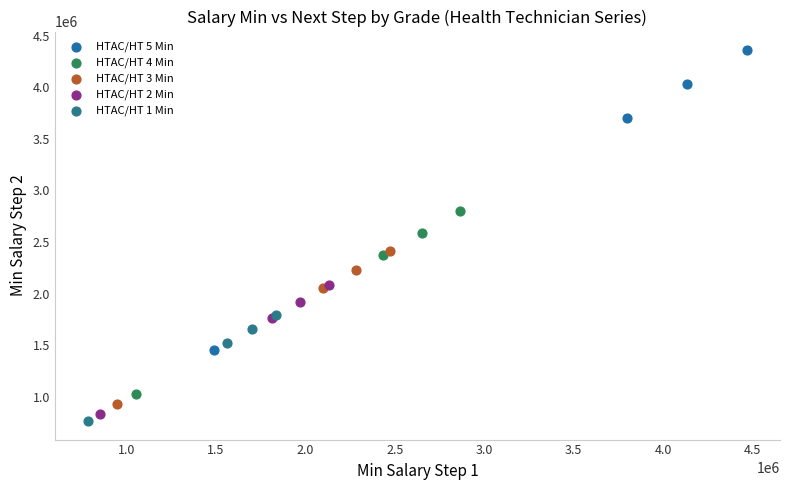

Which series has the widest spread of Y values?

HTAC/HT 5 Min